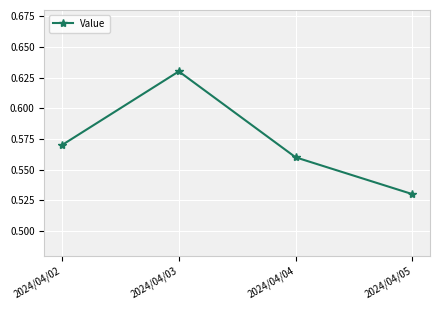

Which category has the highest value across all series?

2024/04/03